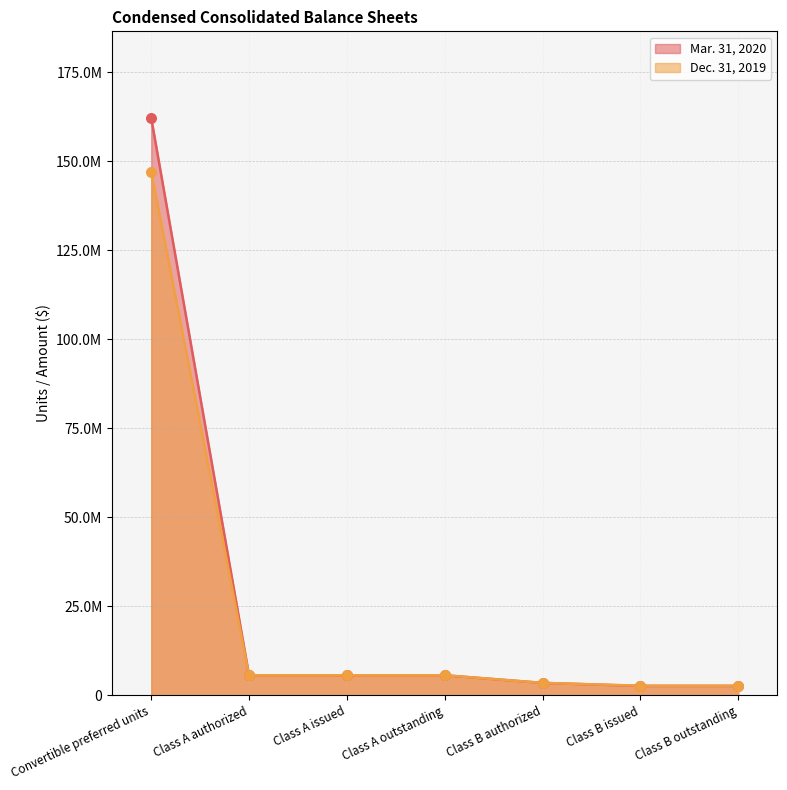

Which series contains the lowest Y value?

Mar. 31, 2020